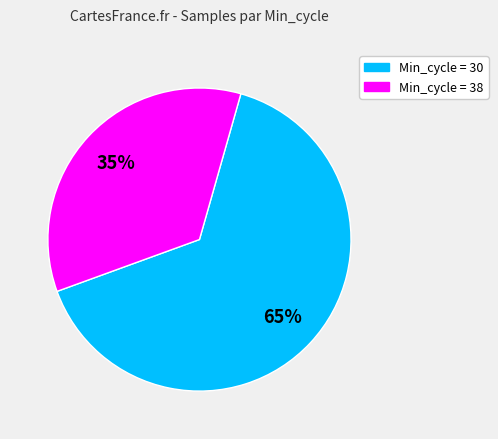

Count the number of slices in the pie.

2